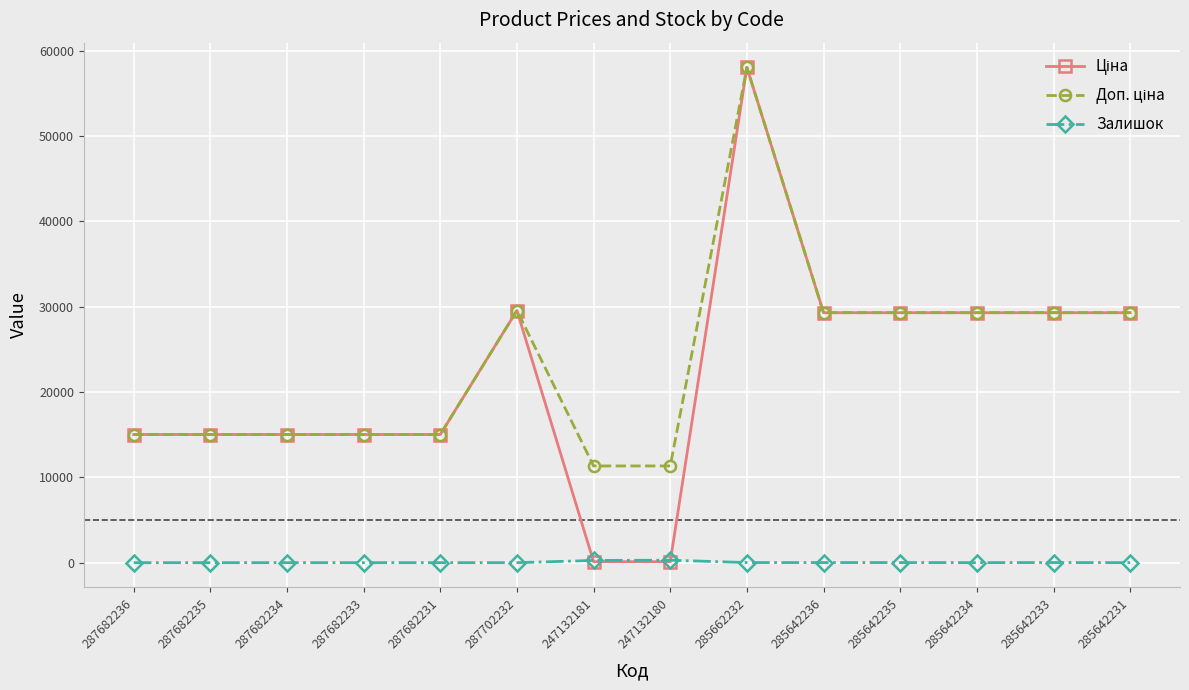

The value of Залишок at 287682234 is 0.0. True or false?

True